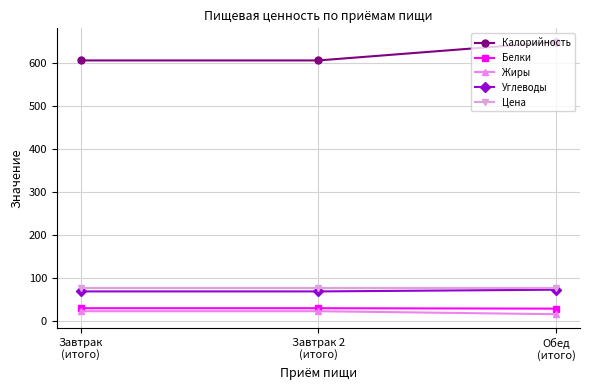

Which series has the largest range (max minus min)?

Калорийность